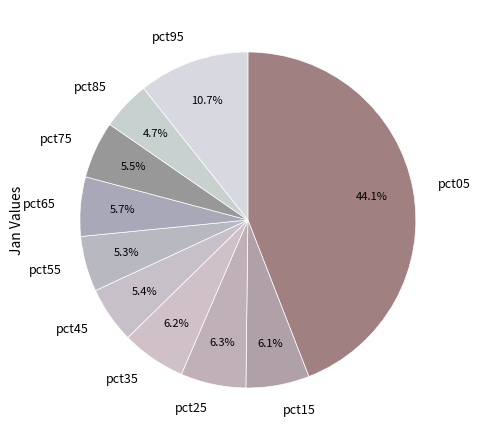

What percentage is the pct15 slice, to the nearest percent?

6%